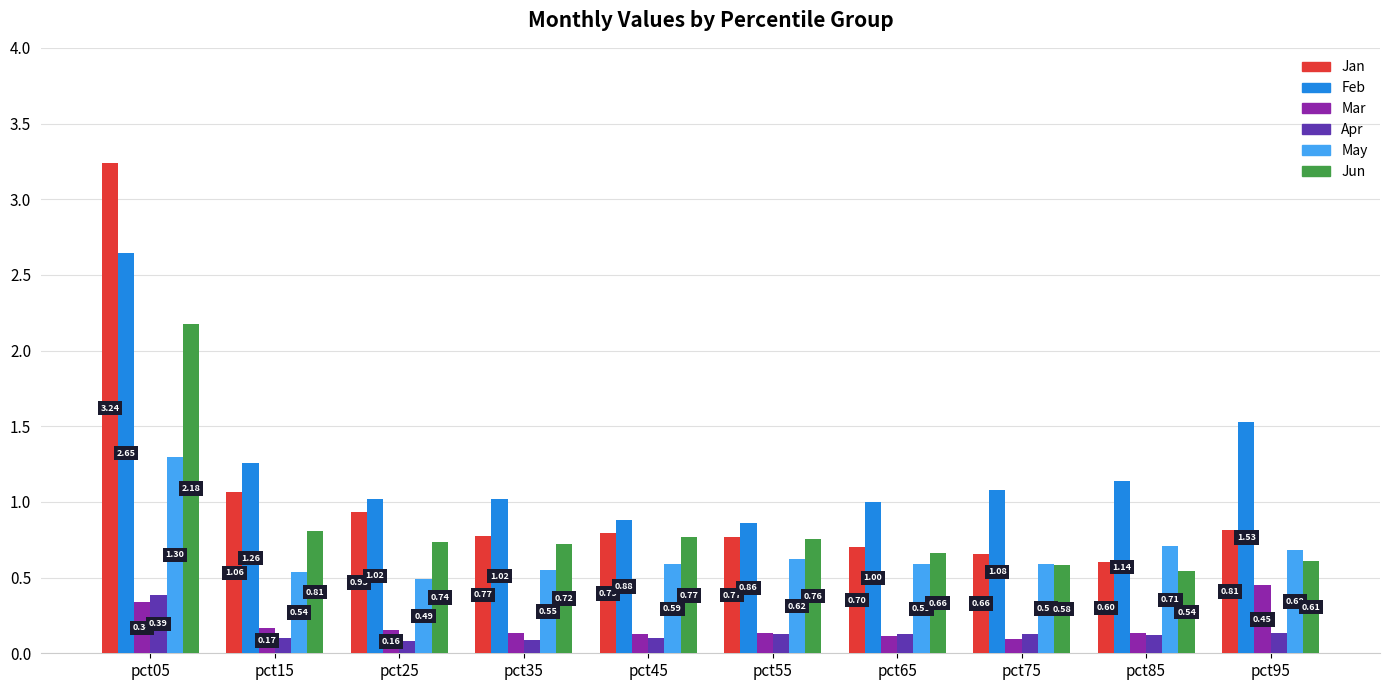

What is the sum of all Jan values?

10.3